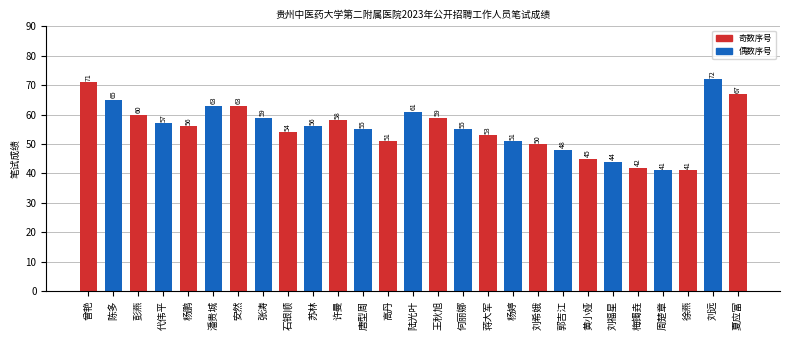

What is the sum of all values?

1497